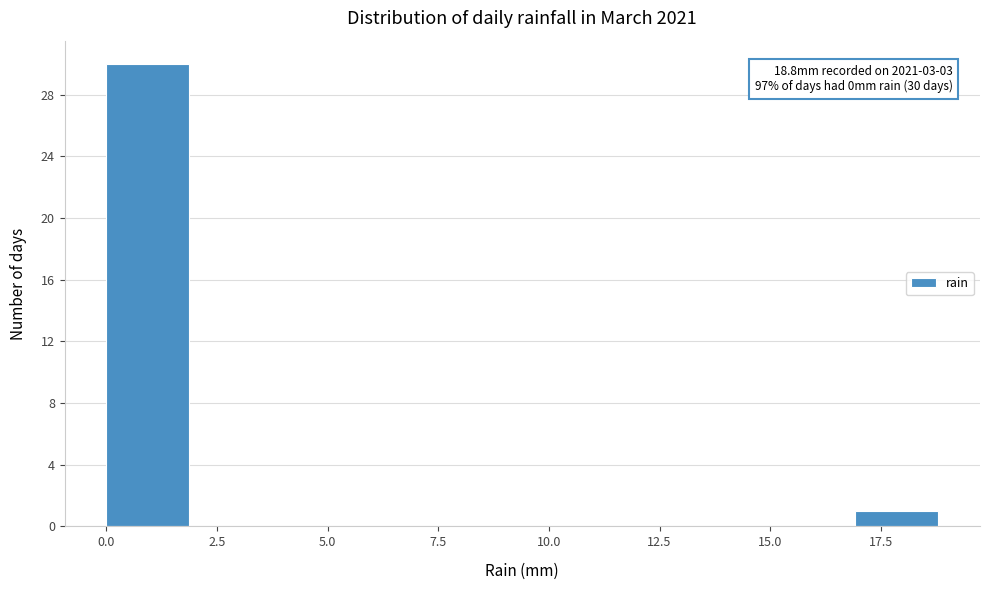

Read against the x-axis, roughly where is the centre of the tallest bar?

1.0